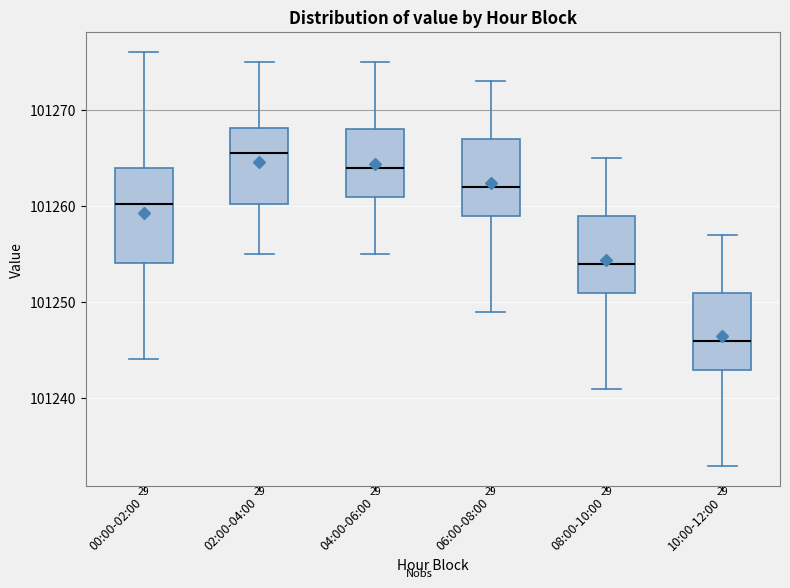

Where is the lower edge of the box for 04:00-06:00 on the y-axis? The values are not printed on the chart, so give them approximately, as read against the axis.

101261